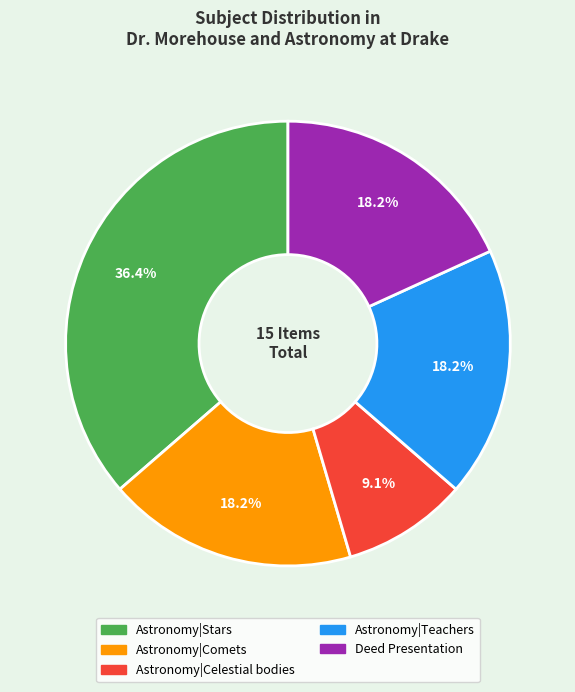

Is there a majority slice in this chart?

No